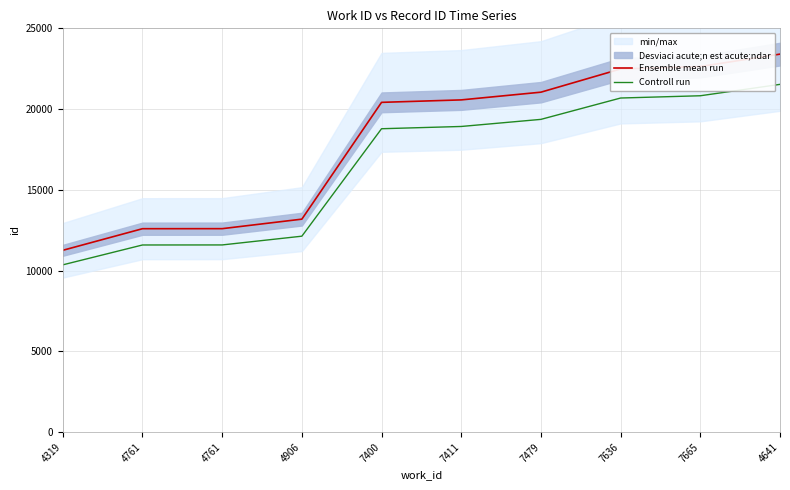

Reading left to right, extract all data points from this chart.

Ensemble mean run: 11256.0	12593.0	12596.0	13185.0	20417.0	20569.0	21047.0	22484.0	22636.0	23403.0
Controll run: 10355.5	11585.6	11588.3	12130.2	18783.6	18923.5	19363.2	20685.3	20825.1	21530.8